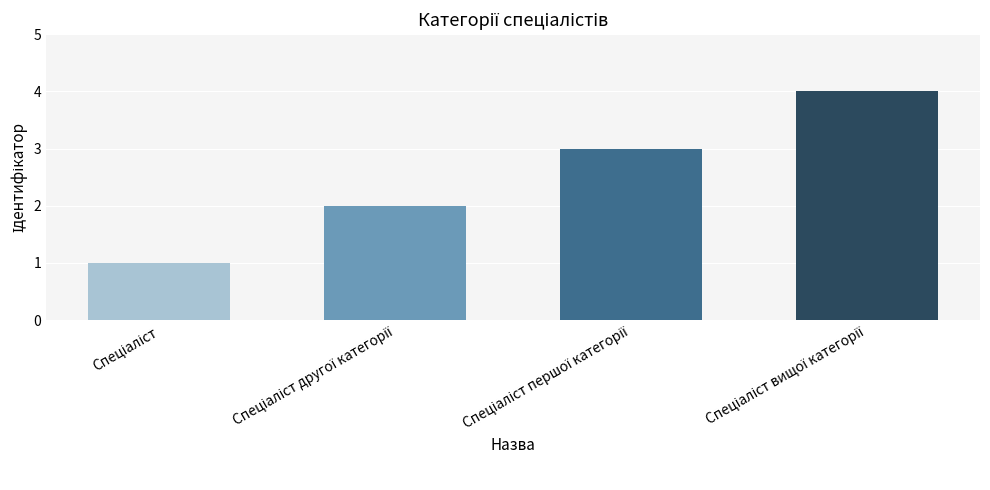

What is the maximum value shown in the chart?

4